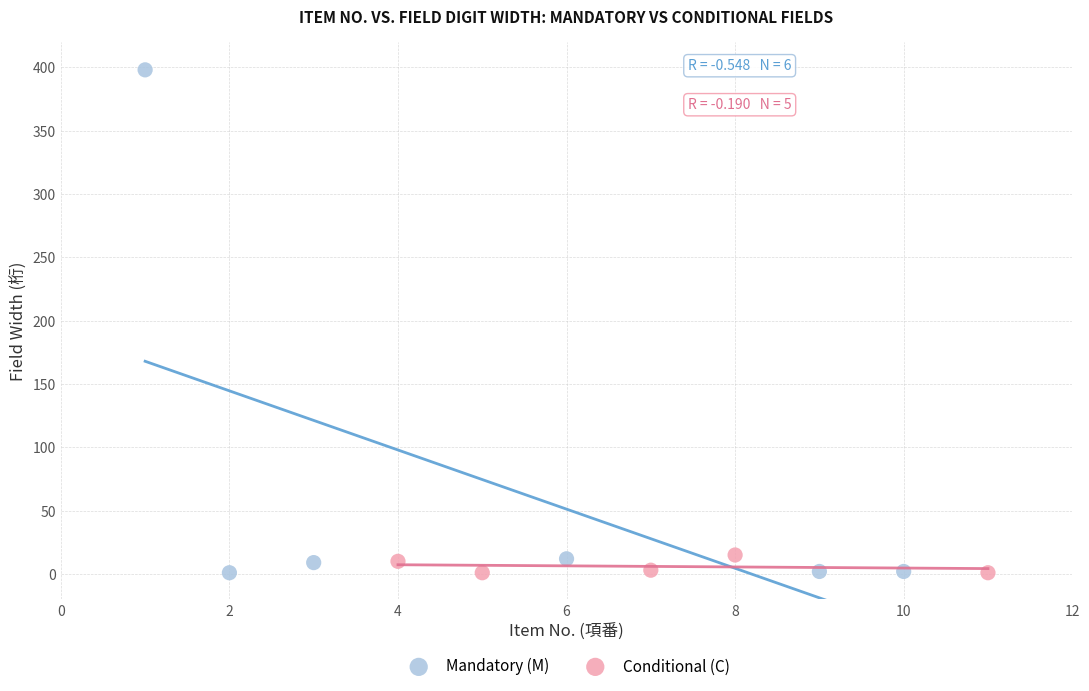

Which series reaches the maximum Y coordinate?

Mandatory (M)